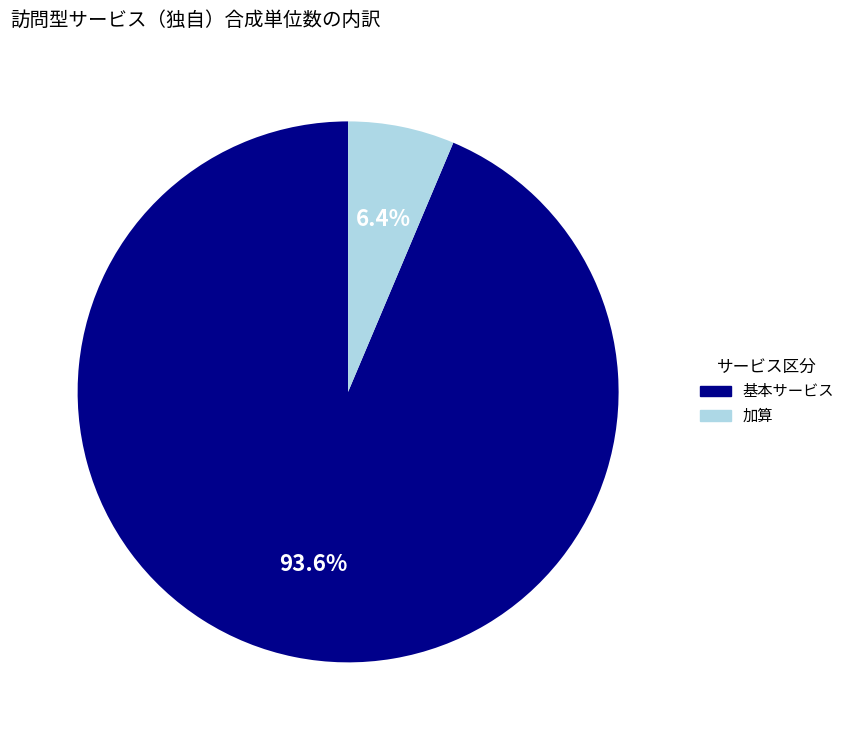

Does any single category account for the majority?

Yes